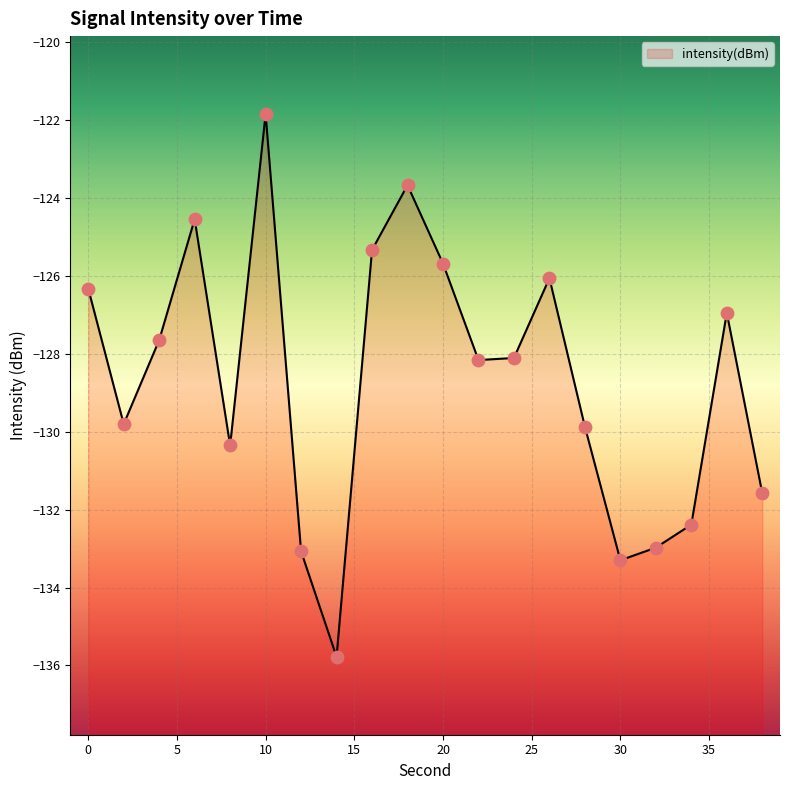

Between 4 and 22, which is larger?

4